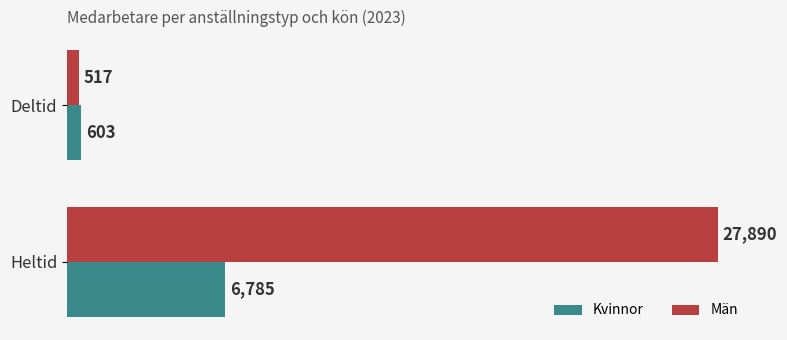

What are all the series names shown in the legend?

Kvinnor, Män